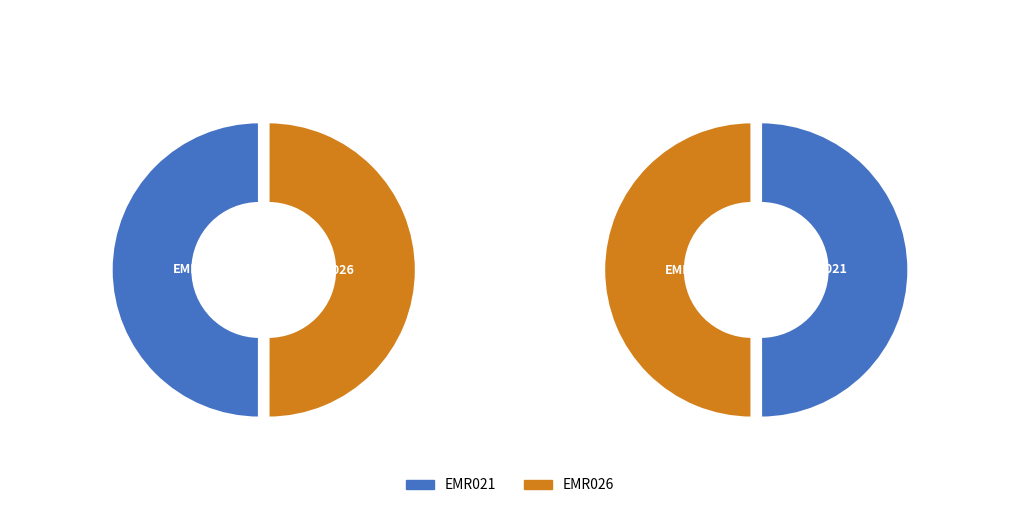

Is it true that EMR021 is 59% of the pie?

False